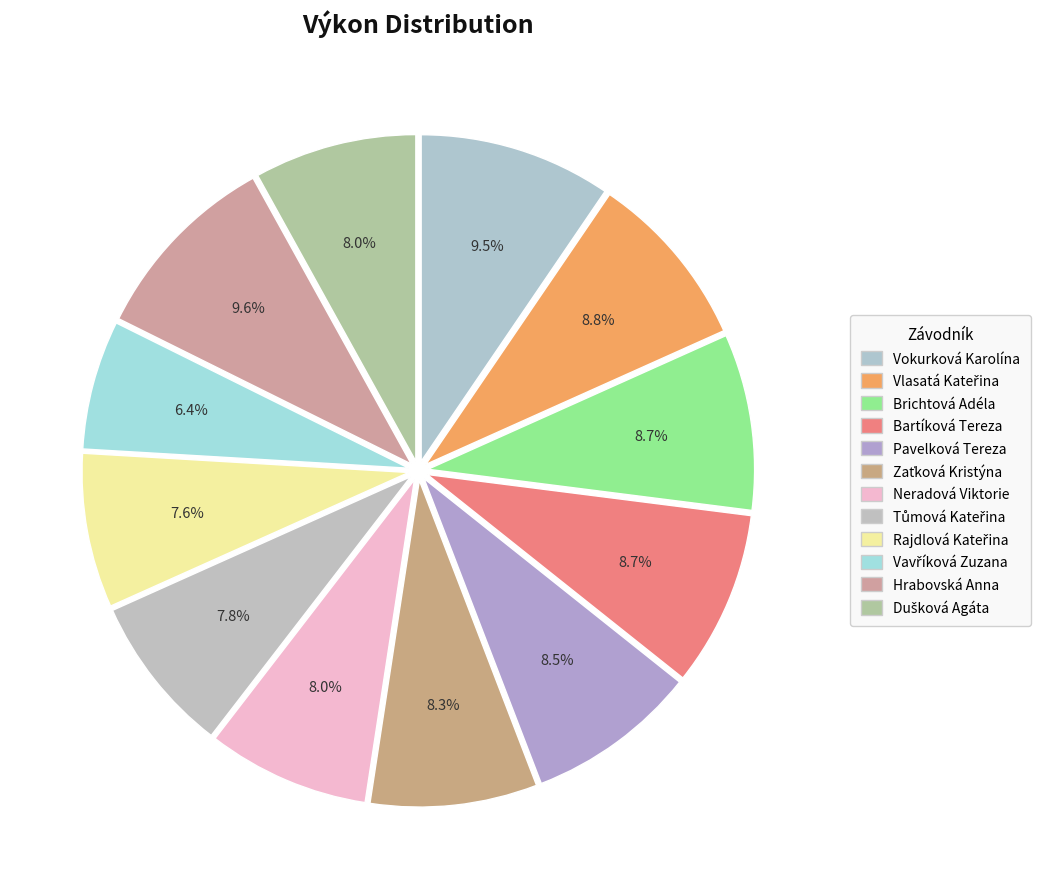

The Vokurková Karolína slice represents 3% of the pie. True or false?

False